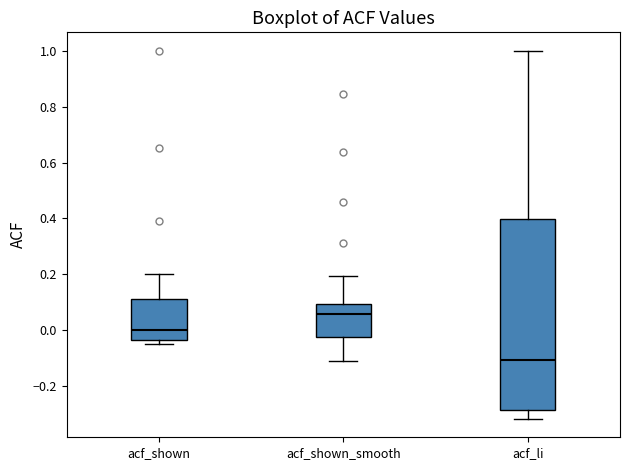

Comparing the boxes themselves (not the whiskers), which one is the tallest?

acf_li